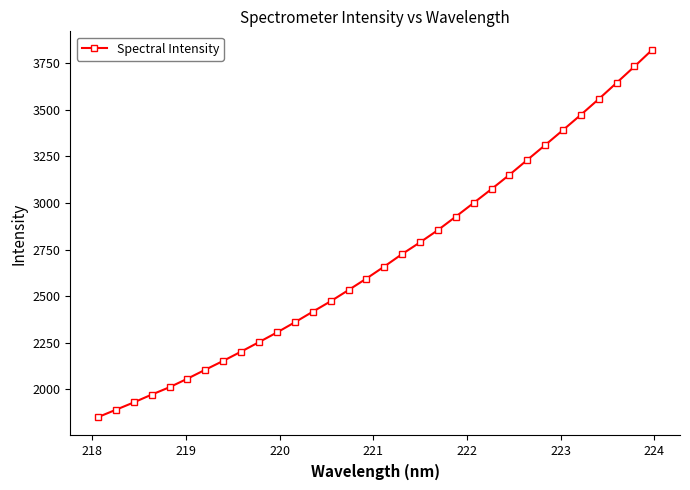

What is the maximum value shown in the chart?

3823.4